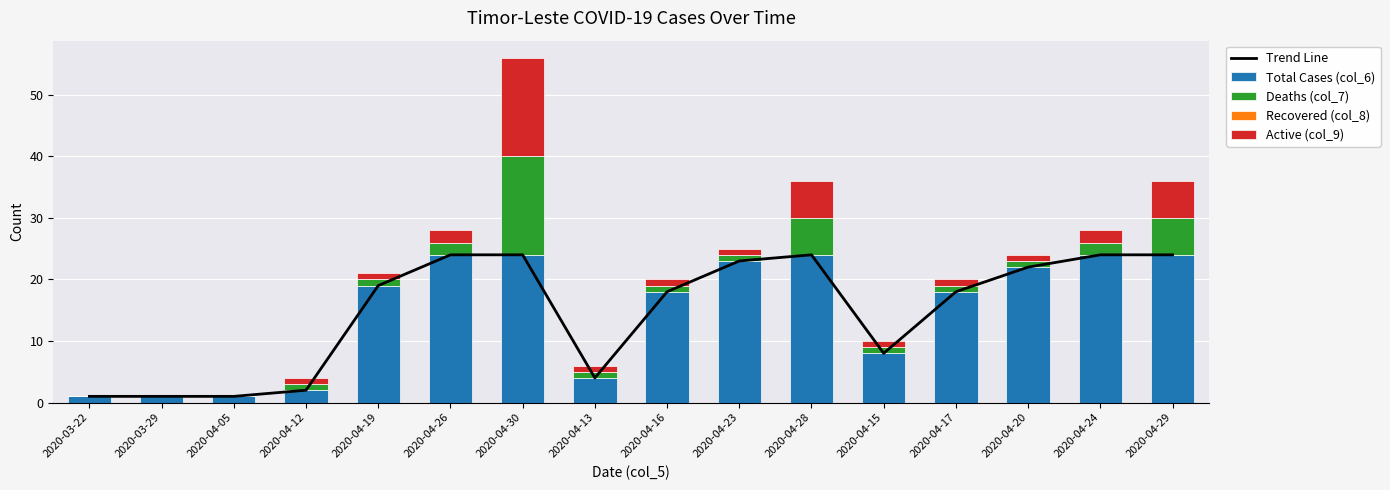

Where does the Total Cases (col_6) series first go above 19?

2020-04-26